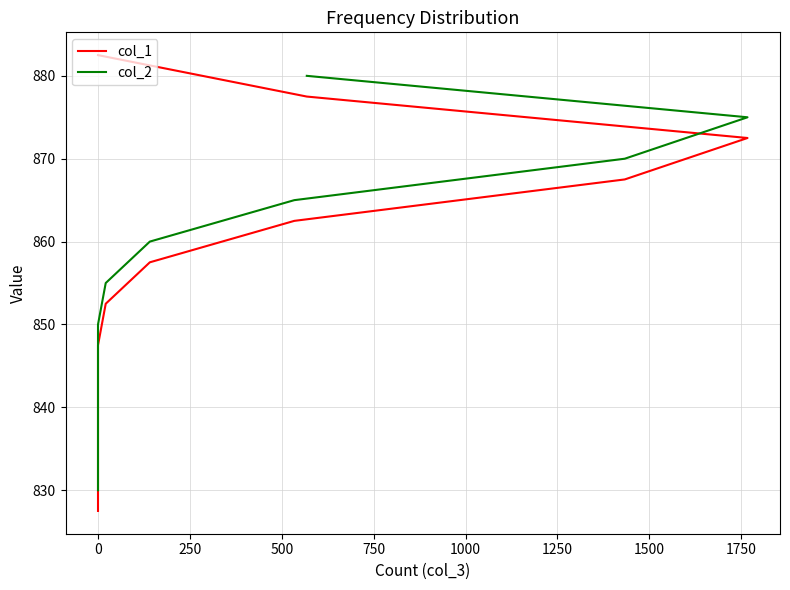

What is the difference between the values at 0 and 0?

50.0